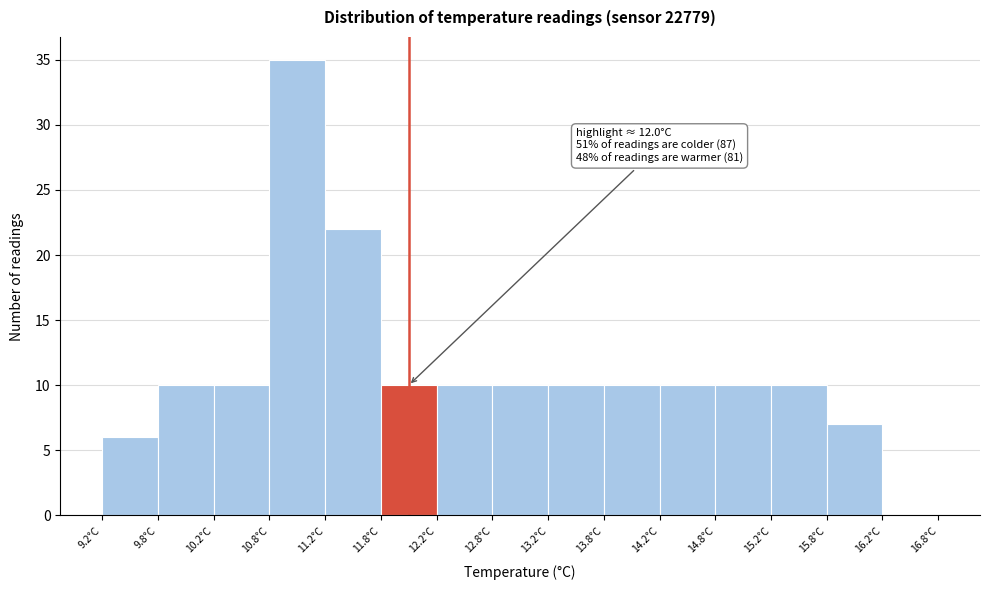

Over which range of the x-axis is the bar tallest?

10.75 to 11.25